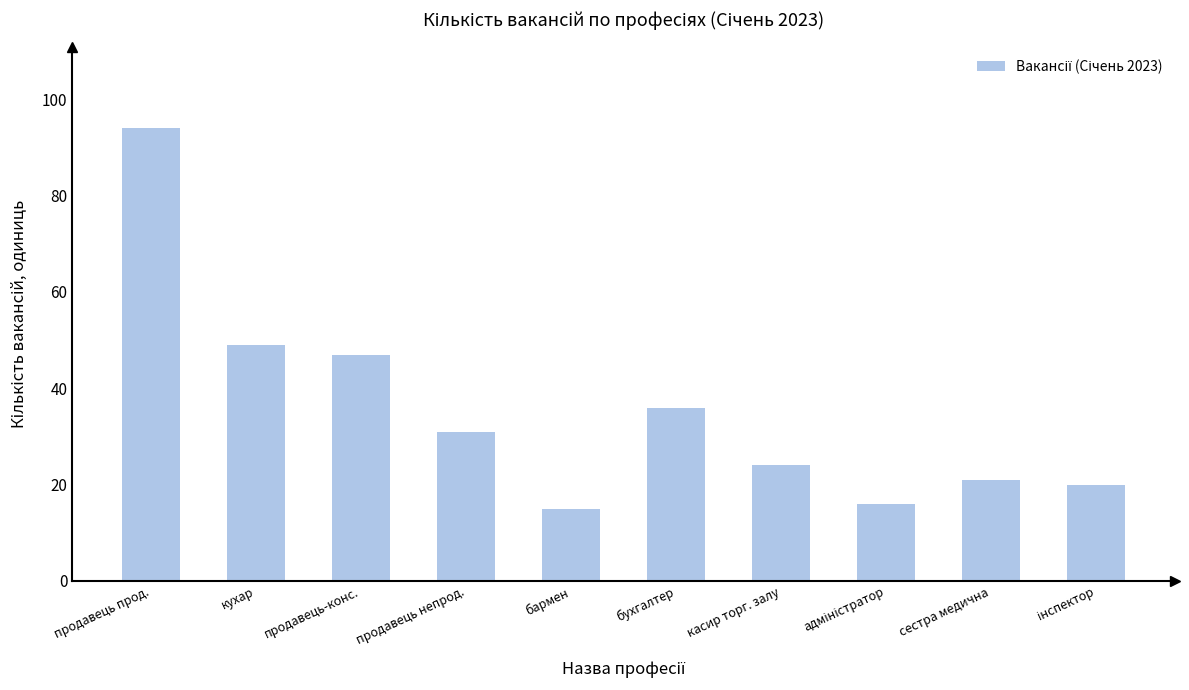

What is the minimum value shown in the chart?

15